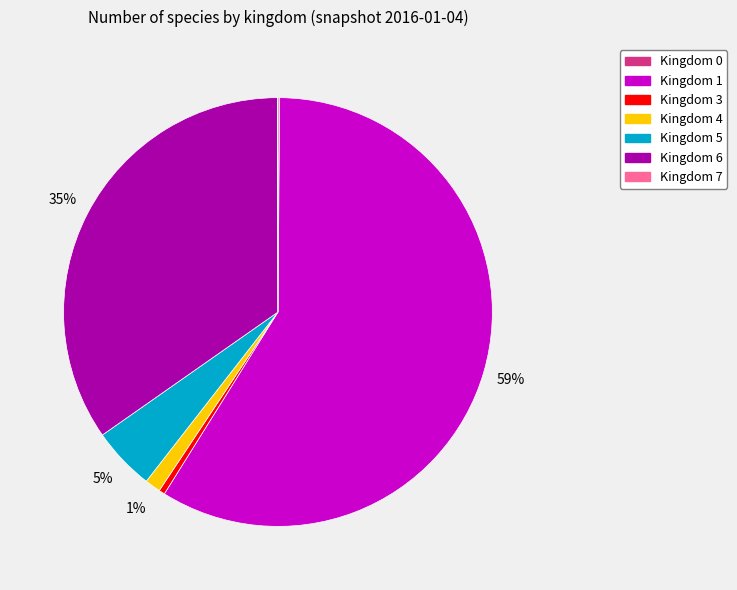

To the nearest percent, what is the average slice percentage?

14%